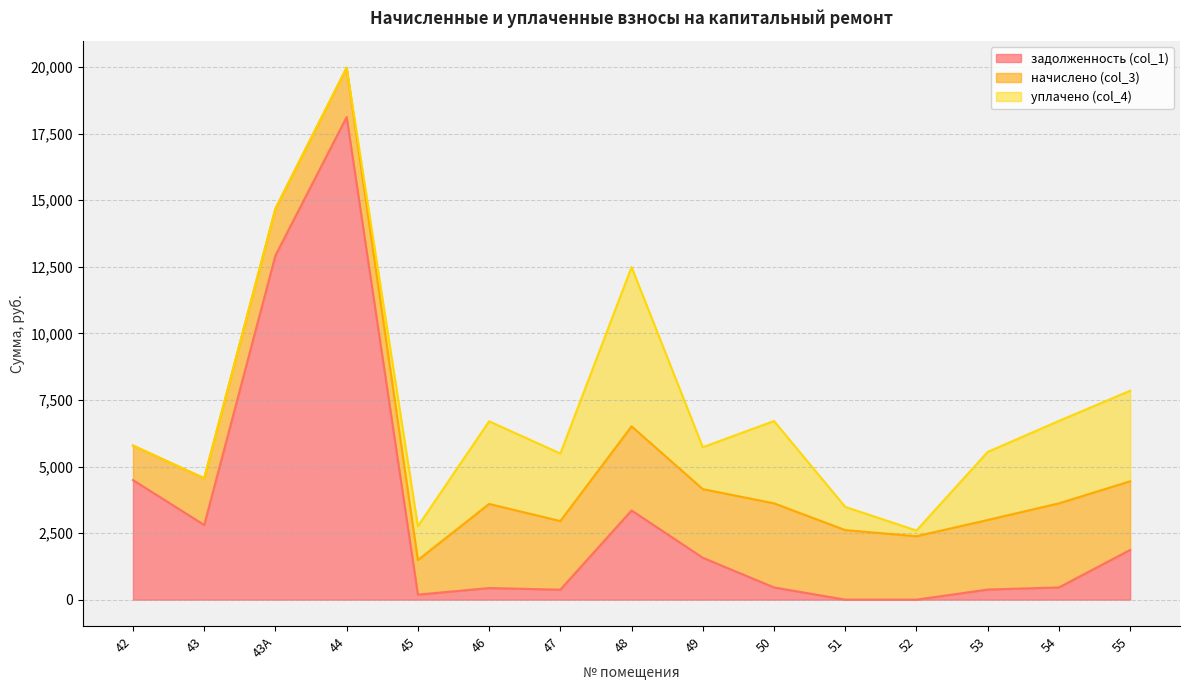

What is the highest value of the начислено (col_3) series?

3159.0